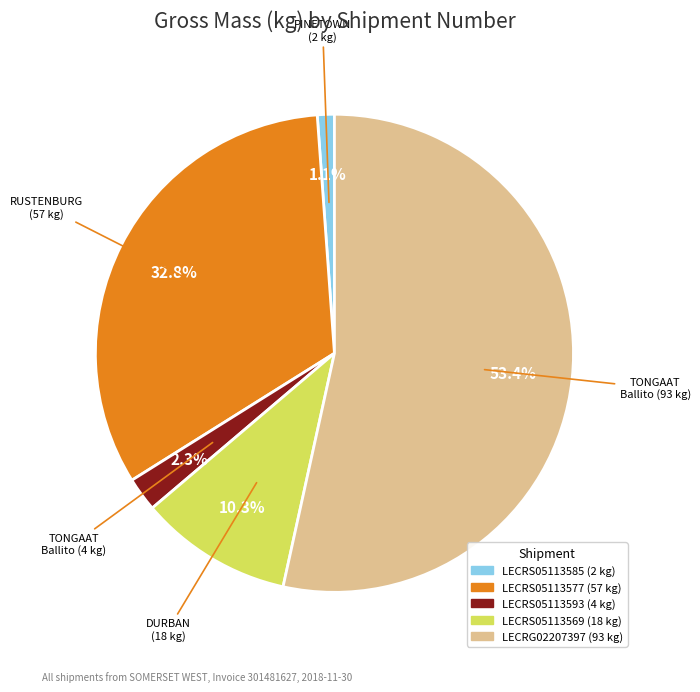

To the nearest percent, what portion does LECRS05113585 represent?

1%